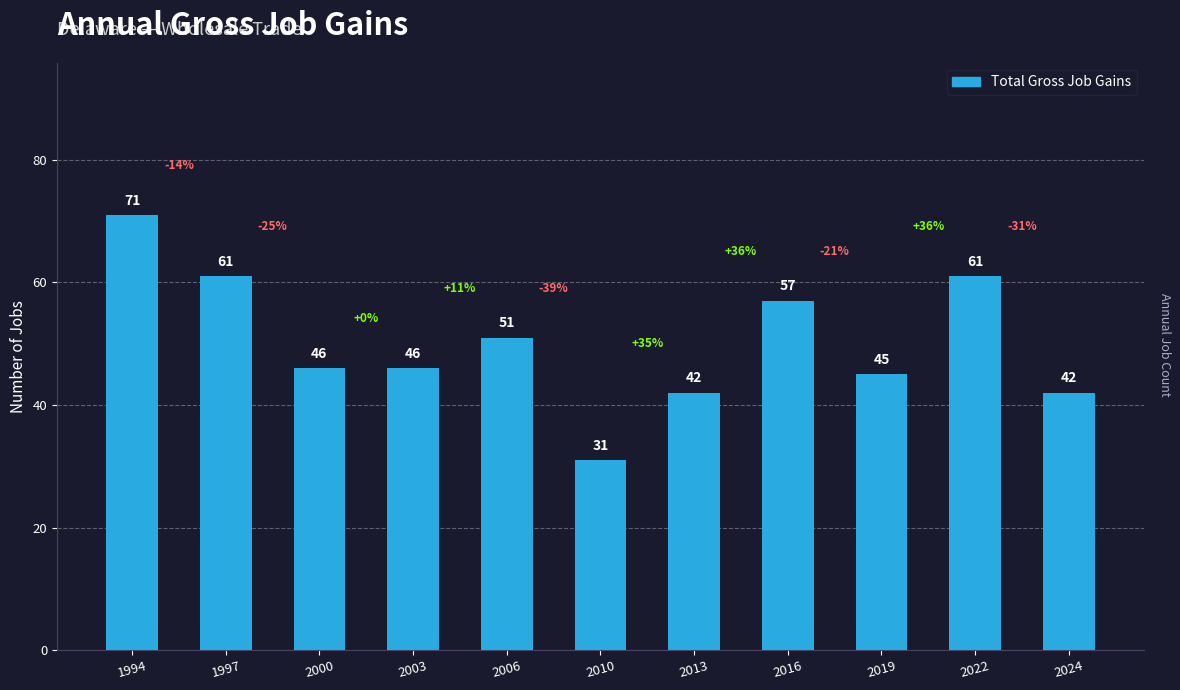

Reading left to right, extract all data points from this chart.

1994=71	1997=61	2000=46	2003=46	2006=51	2010=31	2013=42	2016=57	2019=45	2022=61	2024=42